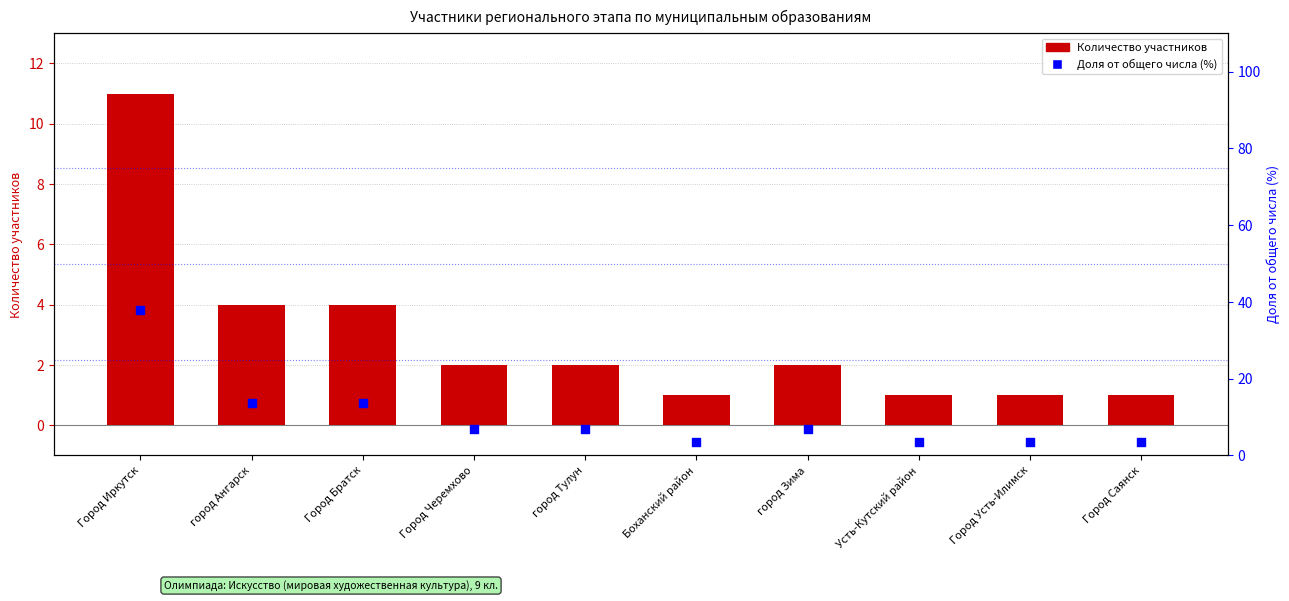

Is the value of Доля от общего числа (%) at город Ангарск greater than the value of Количество участников at город Зима?

Yes